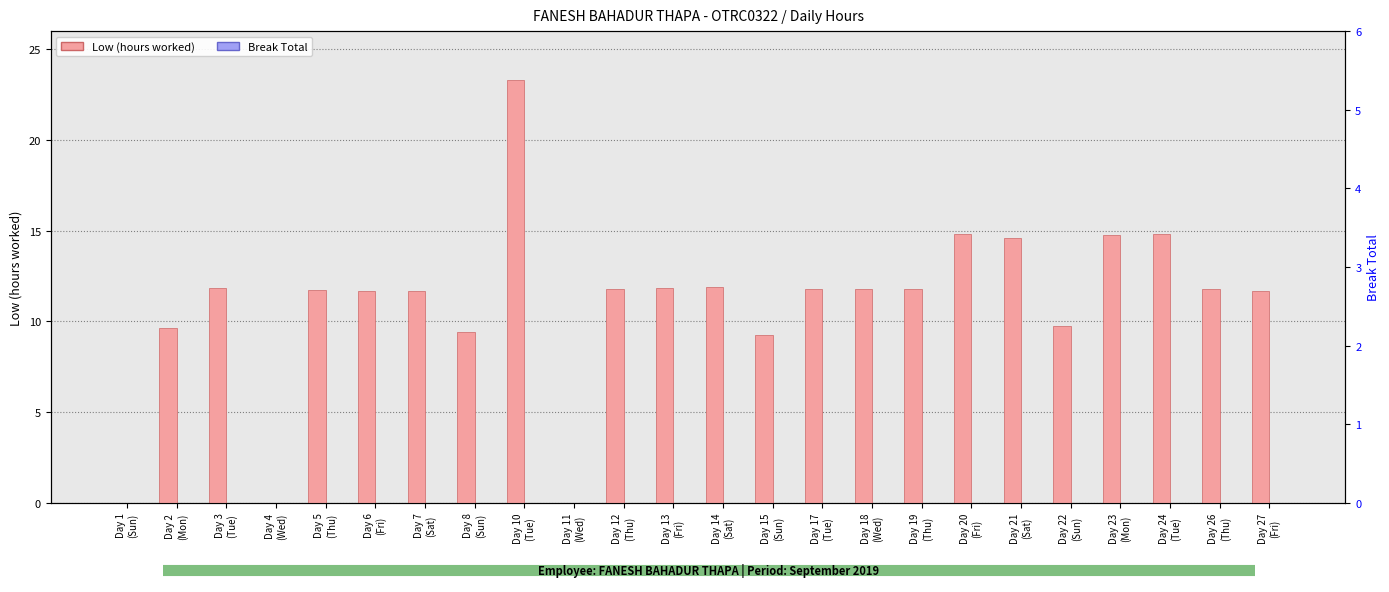

What is the total value across all series at Day 15
(Sun)?

9.2